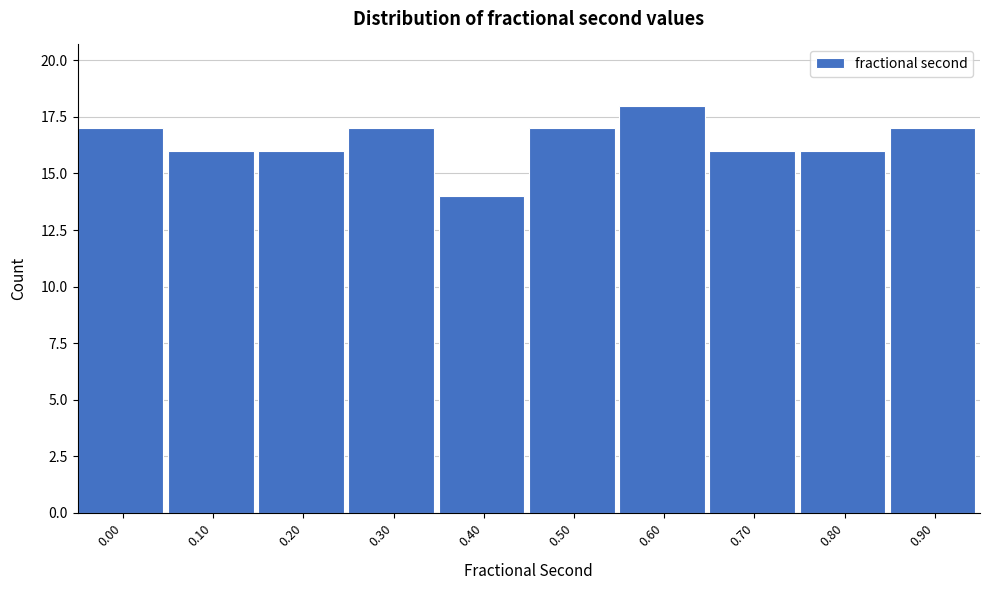

Reading right to left, extract all data points from this chart.

0.90=17	0.80=16	0.70=16	0.60=18	0.50=17	0.40=14	0.30=17	0.20=16	0.10=16	0.00=17